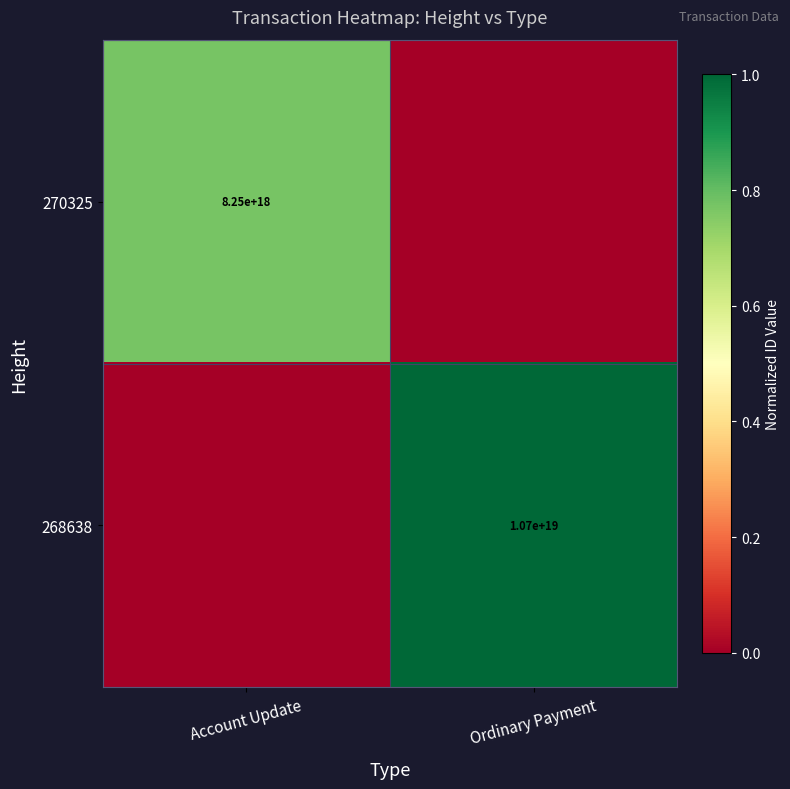

True or false: 268638 has a value of 18772554924487503872 at Ordinary Payment.

False